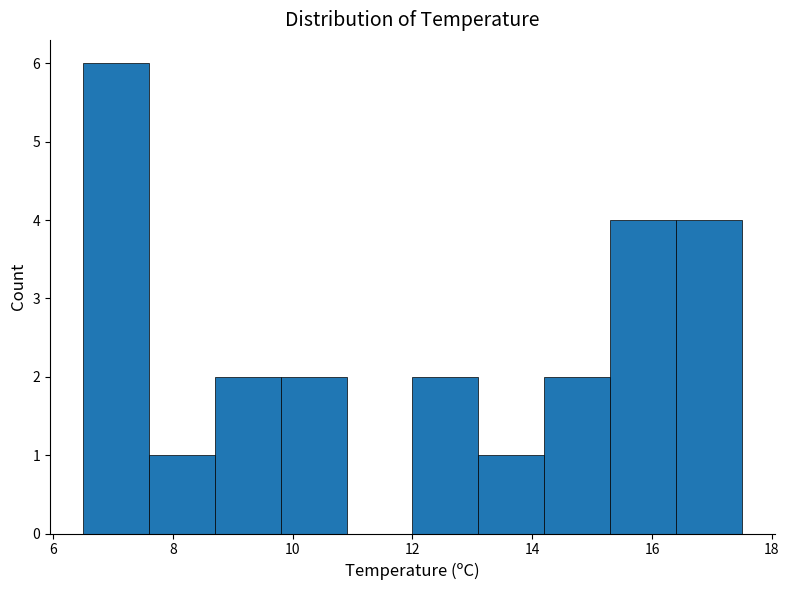

Reading left to right, list every bar in this chart as the range it spans on the x-axis followed by its height. Neither the bar edges nor the heights are printed on the chart, so give them approximately, as read against the axes.

6.5 to 7.6: 6
7.6 to 8.7: 1
8.7 to 9.8: 2
9.8 to 10.9: 2
10.9 to 12.0: 0
12.0 to 13.1: 2
13.1 to 14.2: 1
14.2 to 15.3: 2
15.3 to 16.4: 4
16.4 to 17.5: 4